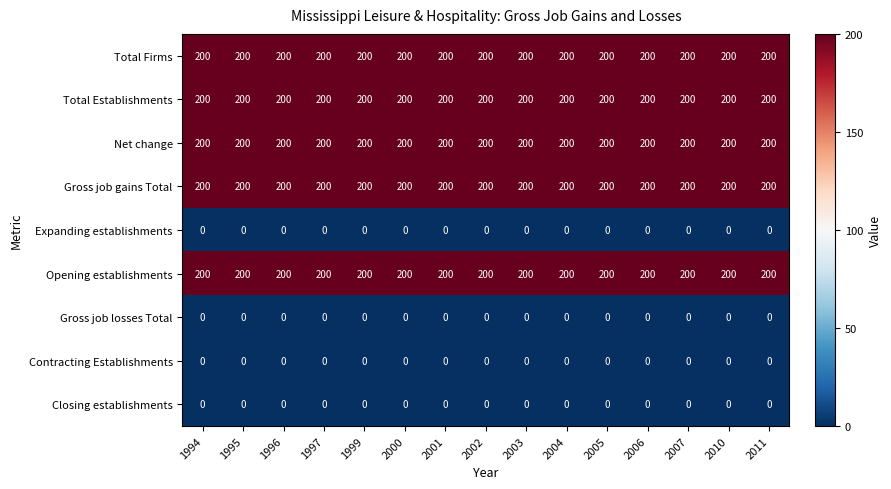

What is the sum of the Total Establishments values at 1997 and 2004?

400